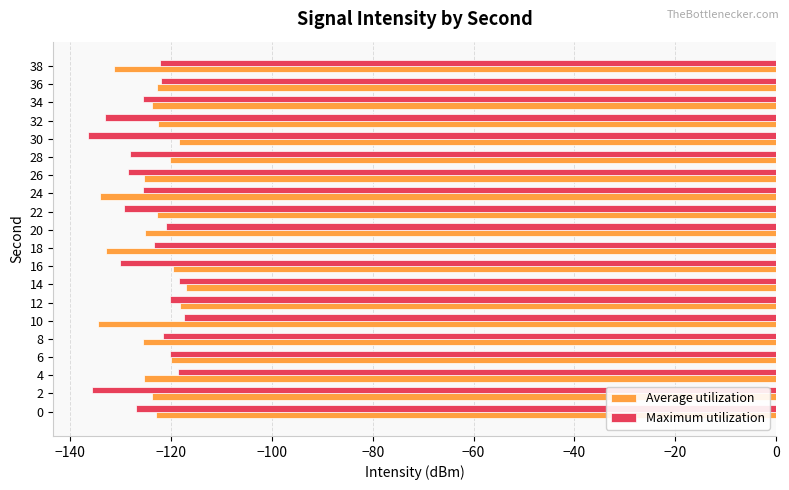

What is the spread (max minus min) of values at 24?

8.4